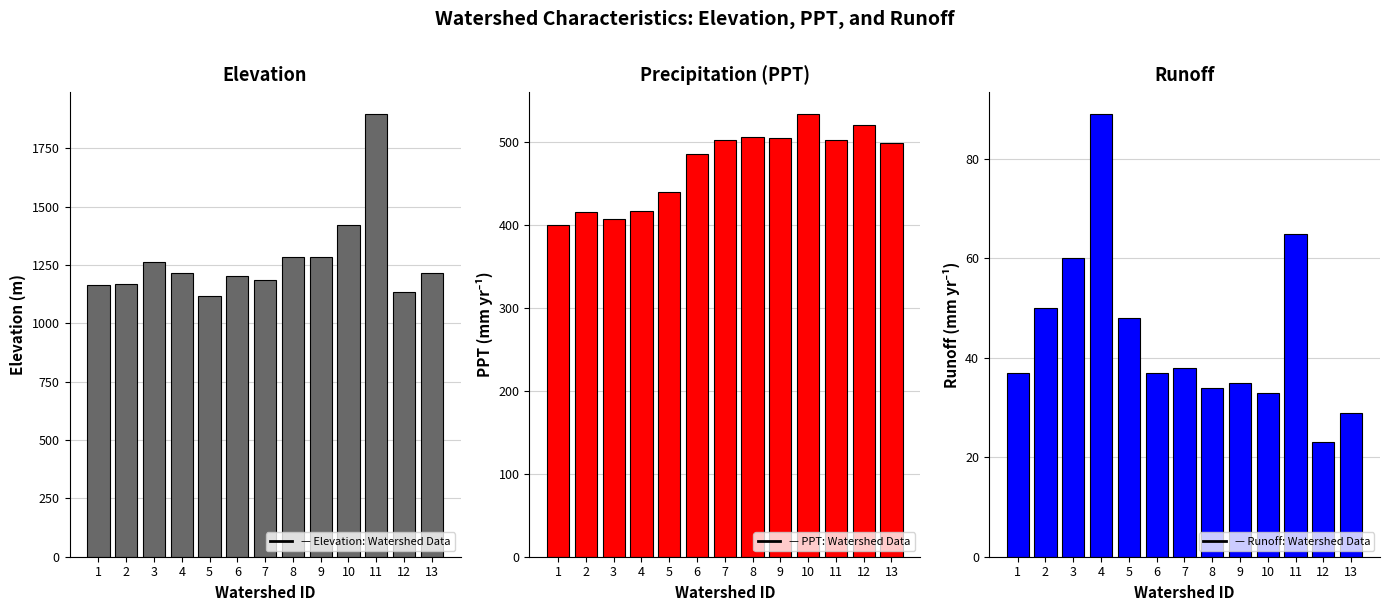

At how many categories does at least one series exceed 1069?

13